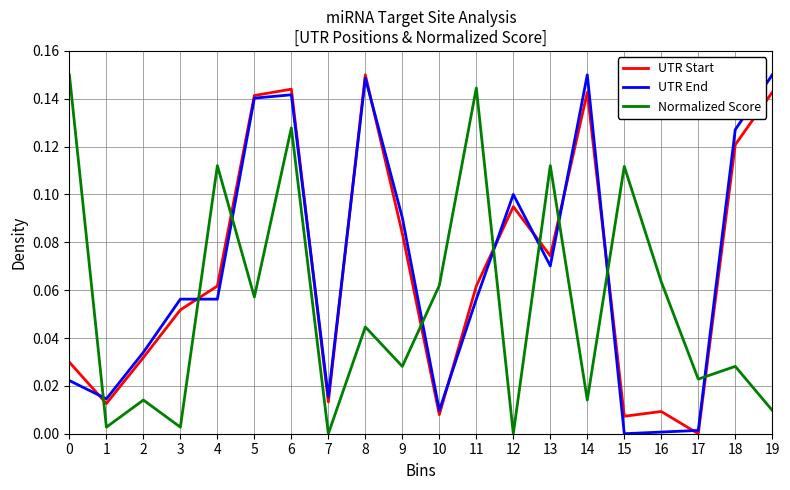

Is this an area chart (filled region under the line)?

No